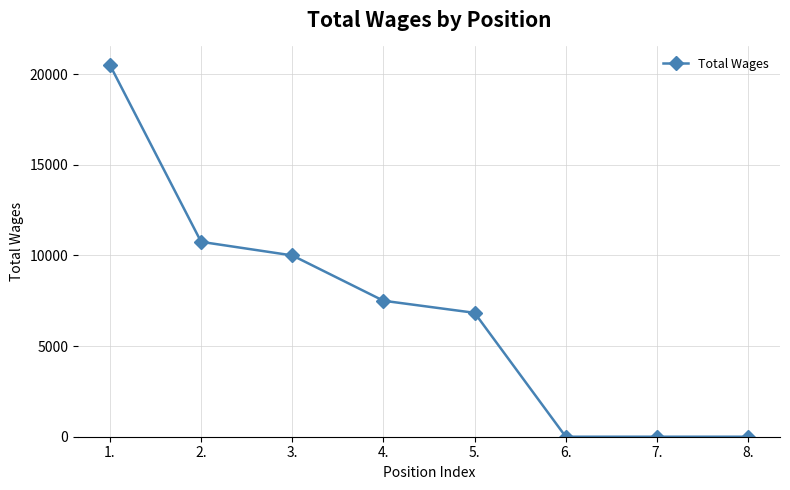

The chart shows a value of 11578 at 8.. True or false?

False